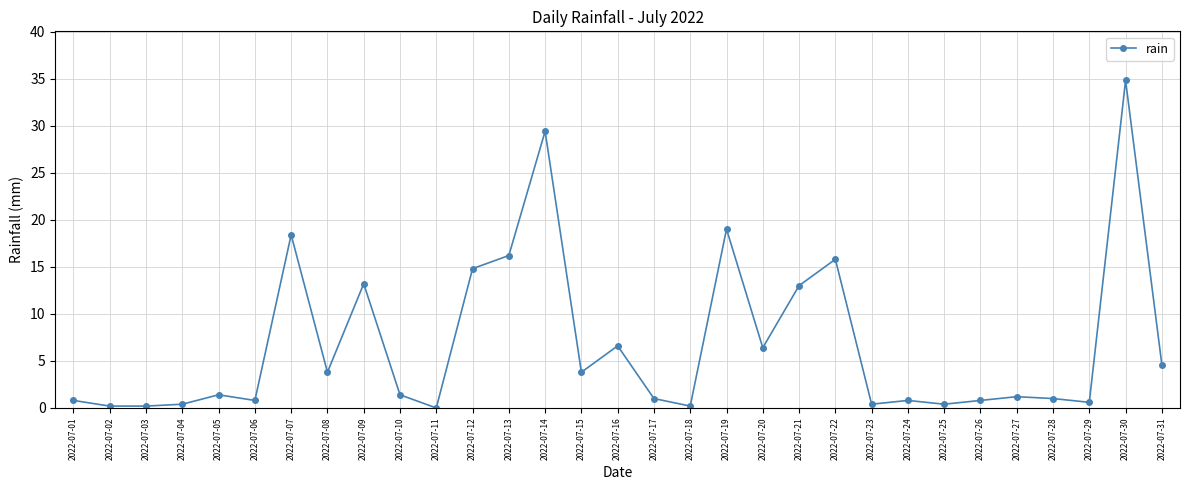

How many lines are shown in the chart?

1